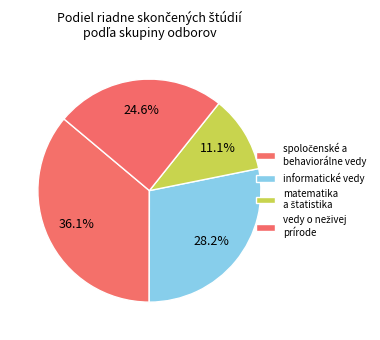

Which category has the biggest portion of the pie?

spoločenské a behaviorálne vedy